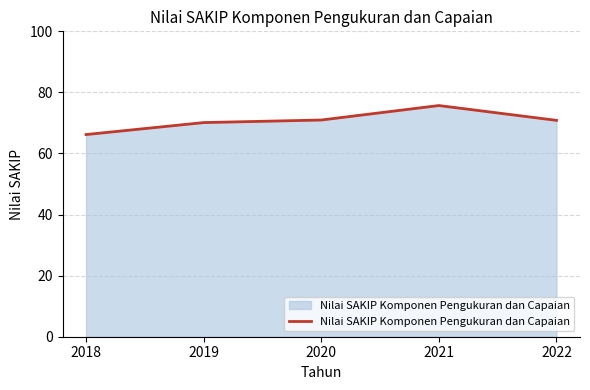

Read the value at 2020.

71.0